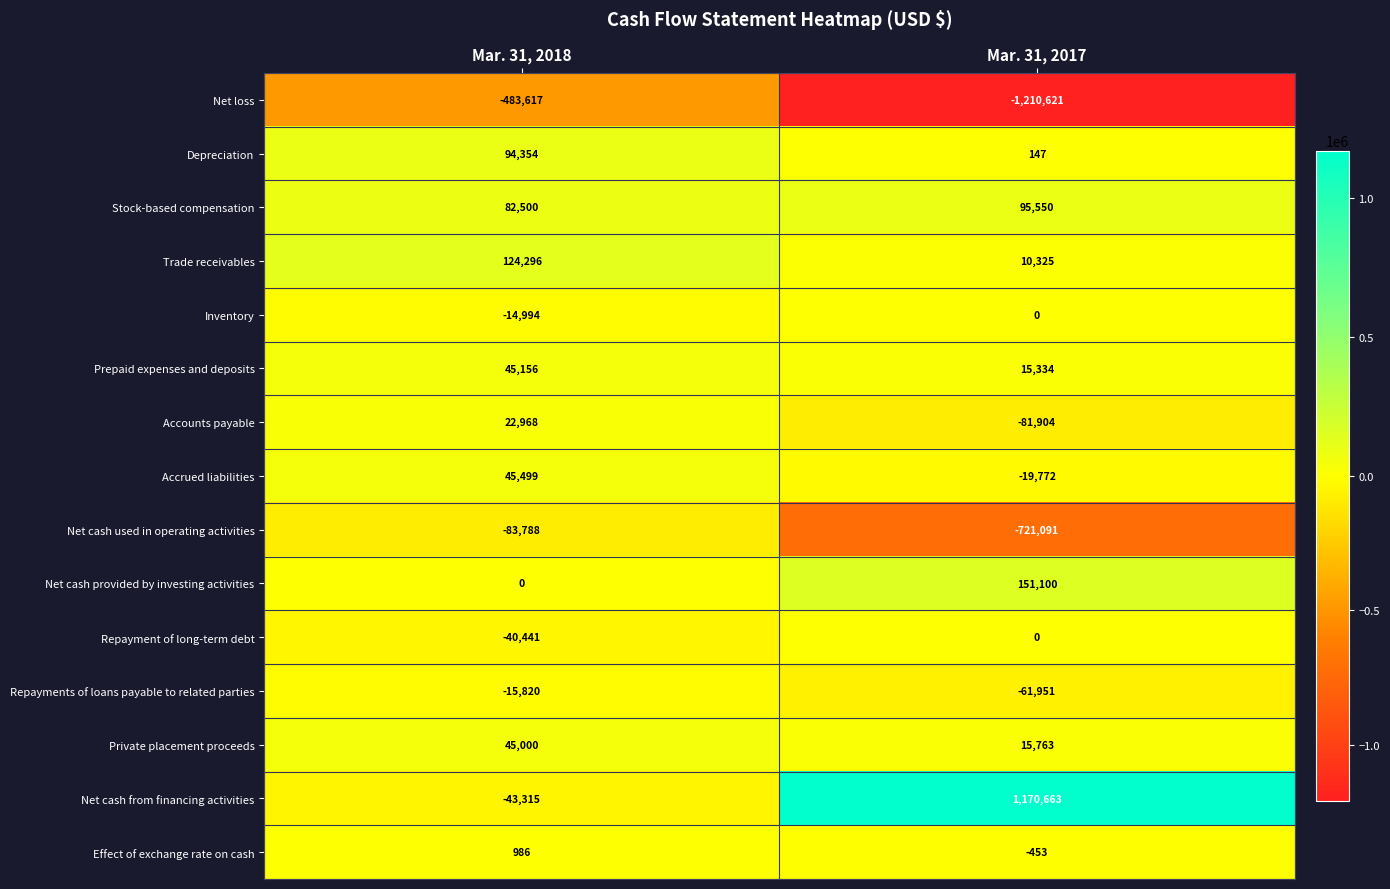

What is the difference between the Net loss values at Mar. 31, 2017 and Mar. 31, 2018?

727004